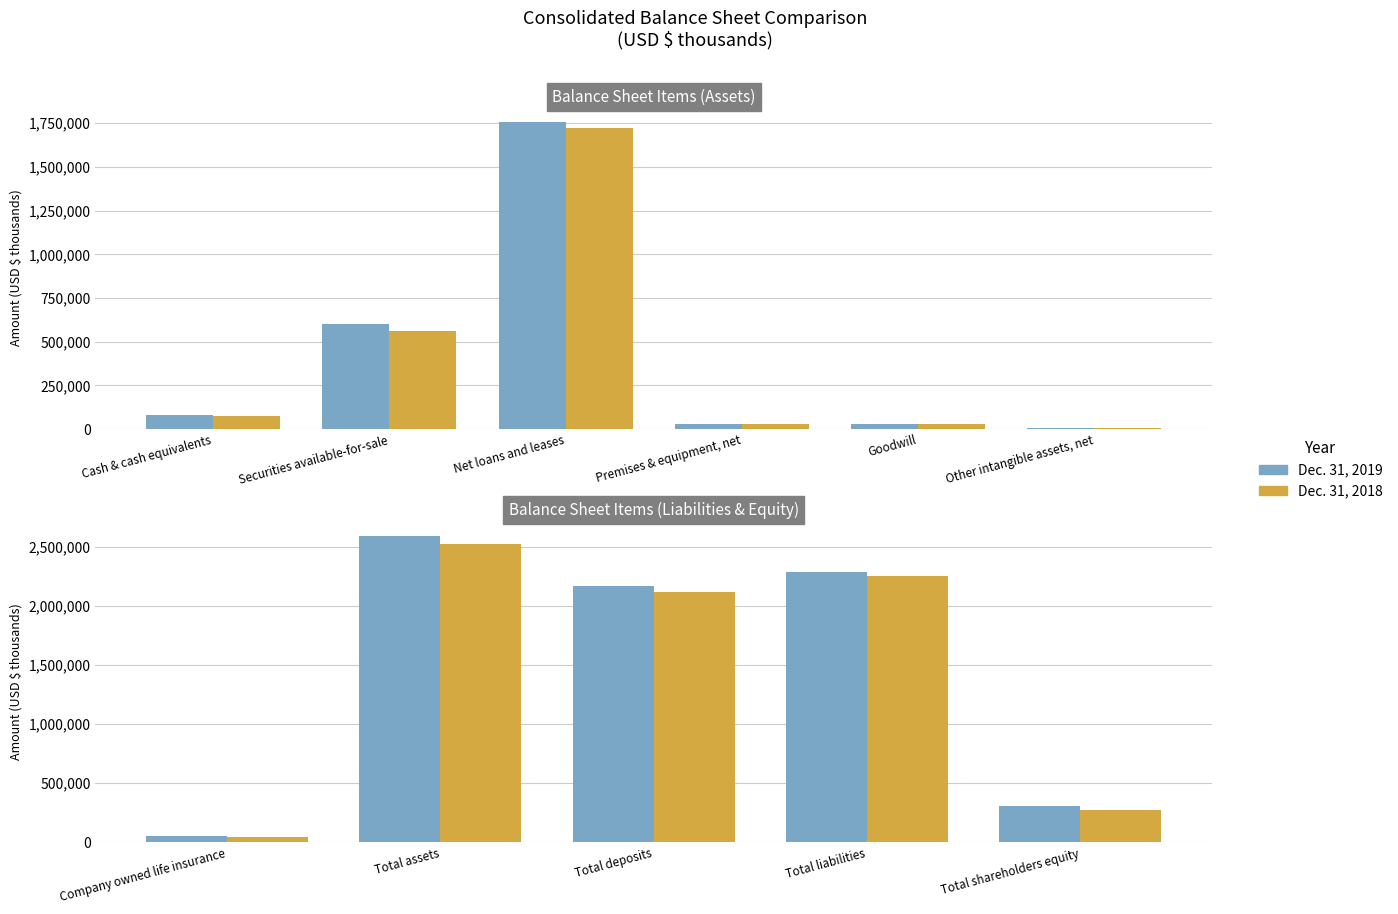

Rank the series by their maximum value, from highest to lowest.

Dec. 31, 2019, Dec. 31, 2018